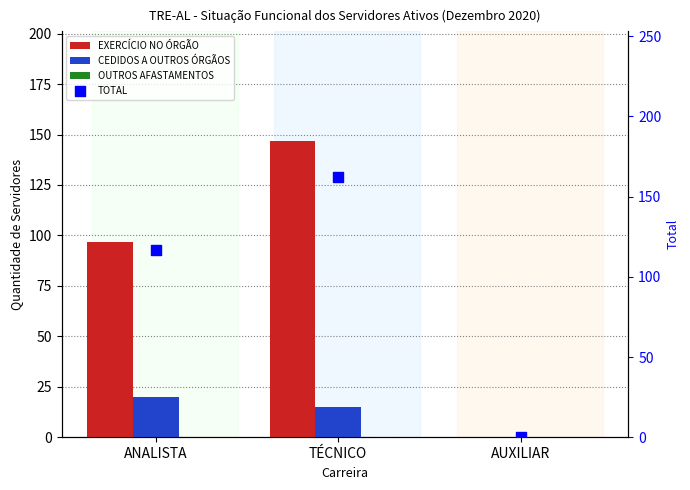

Which series has the largest Y range (max minus min)?

TOTAL